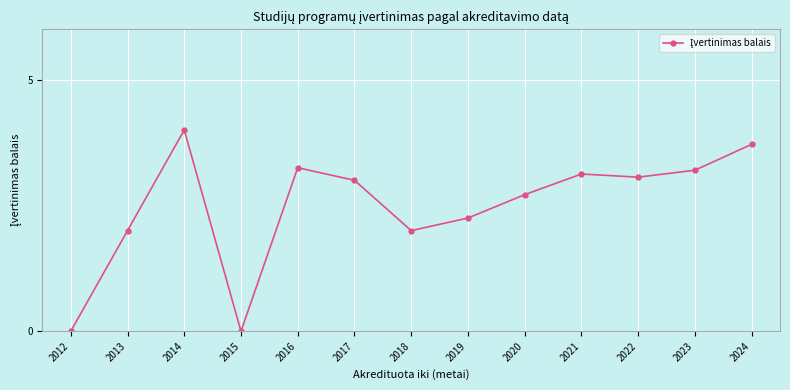

What is the average value?

2.5